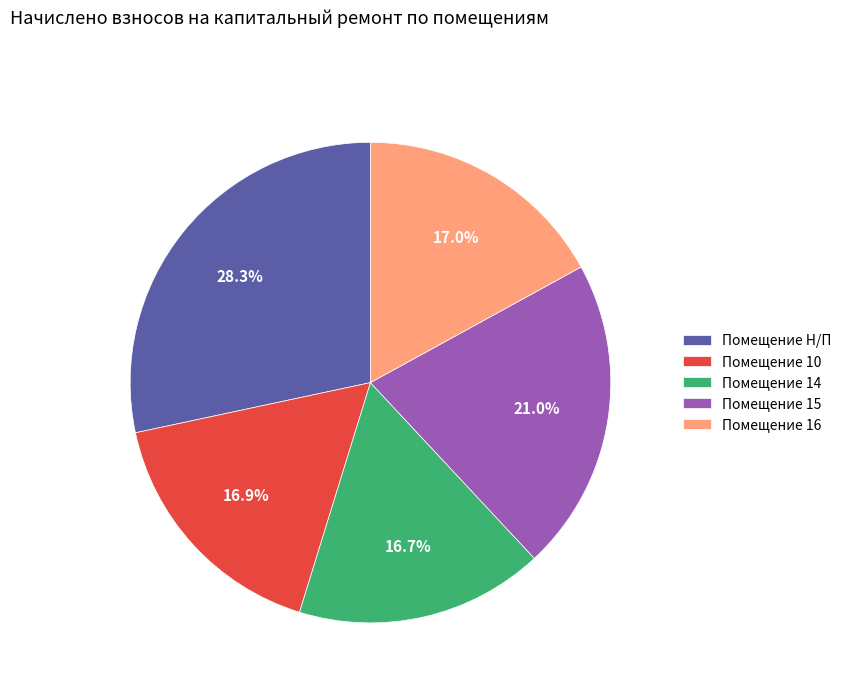

How many segments does this pie chart have?

5